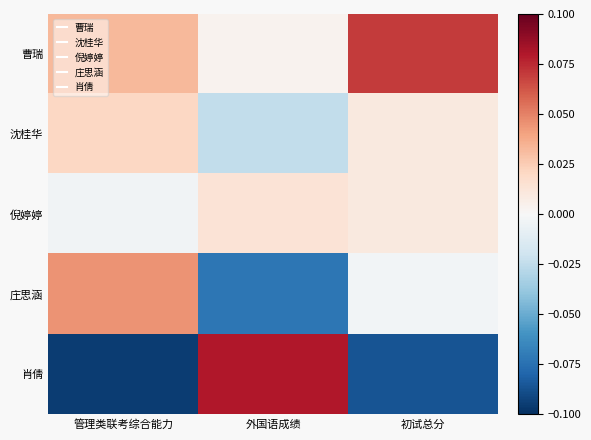

Reading right to left, what are all the values shown in this chart?

曹瑞: 初试总分=0.1	外国语成绩=0.0	管理类联考综合能力=0.0
沈桂华: 初试总分=0.0	外国语成绩=-0.0	管理类联考综合能力=0.0
倪婷婷: 初试总分=0.0	外国语成绩=0.0	管理类联考综合能力=-0.0
庄思涵: 初试总分=-0.0	外国语成绩=-0.1	管理类联考综合能力=0.0
肖倩: 初试总分=-0.1	外国语成绩=0.1	管理类联考综合能力=-0.1